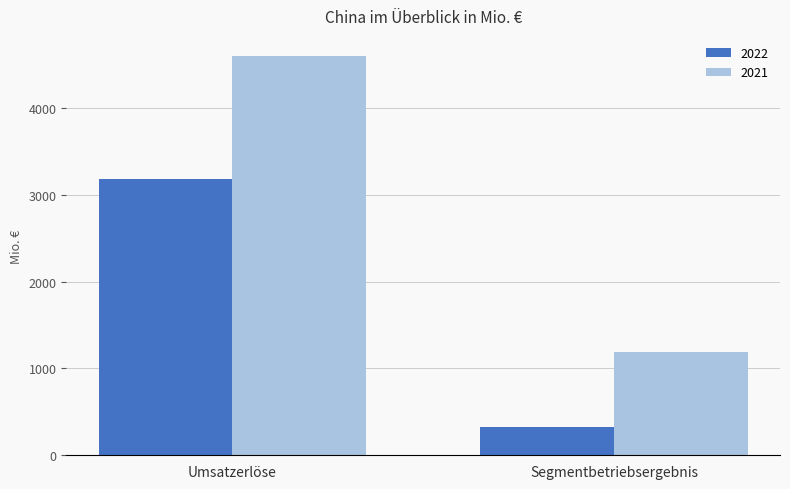

True or false: 2021 has a value of 1194 at Segmentbetriebsergebnis.

True